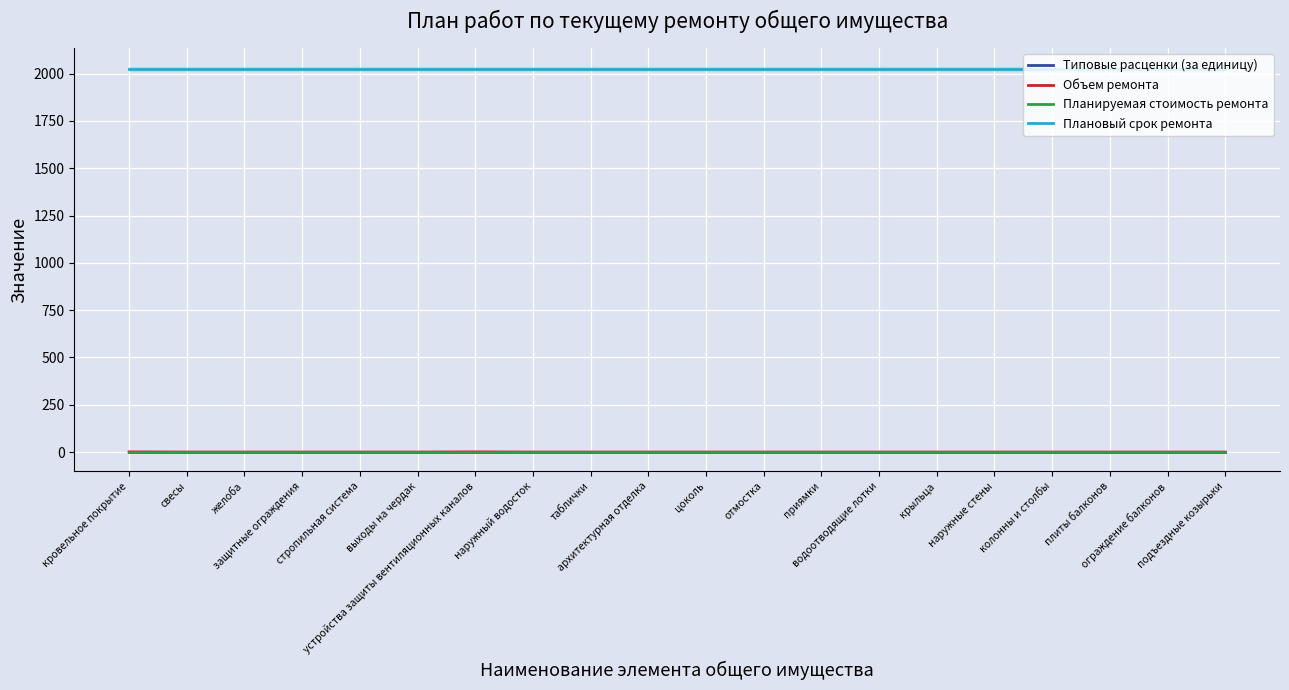

How many series are shown in this chart?

4